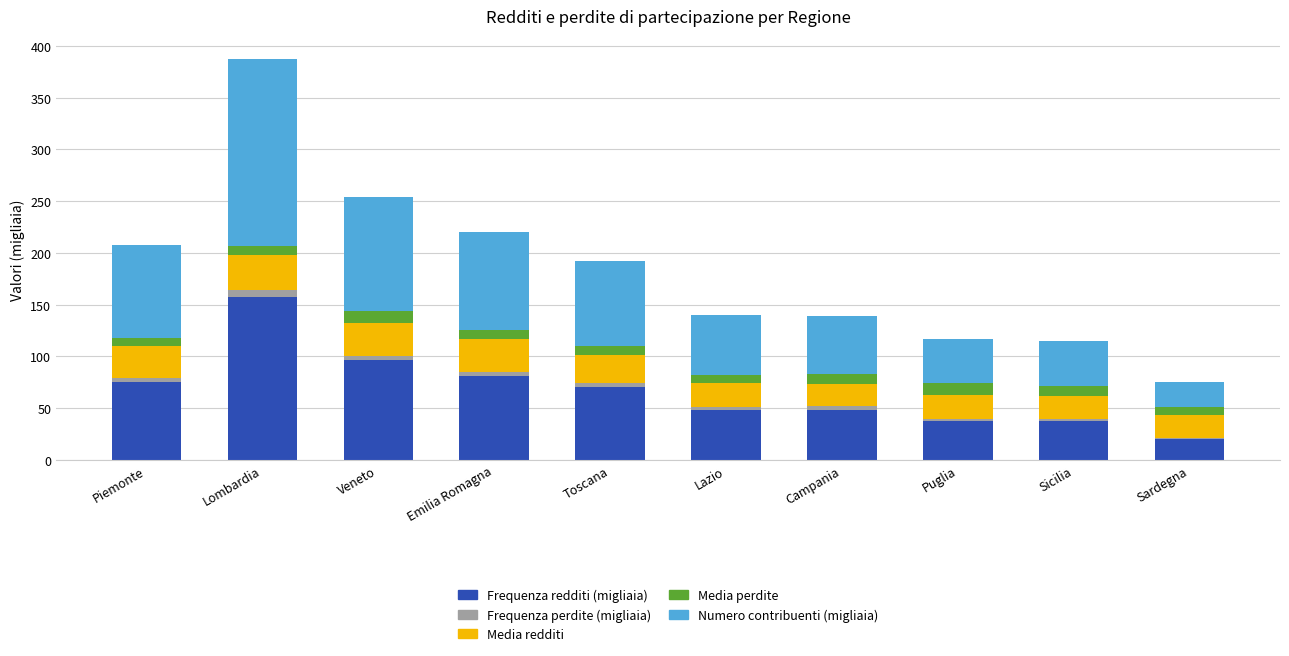

At which category is the sum across all series the highest?

Lombardia